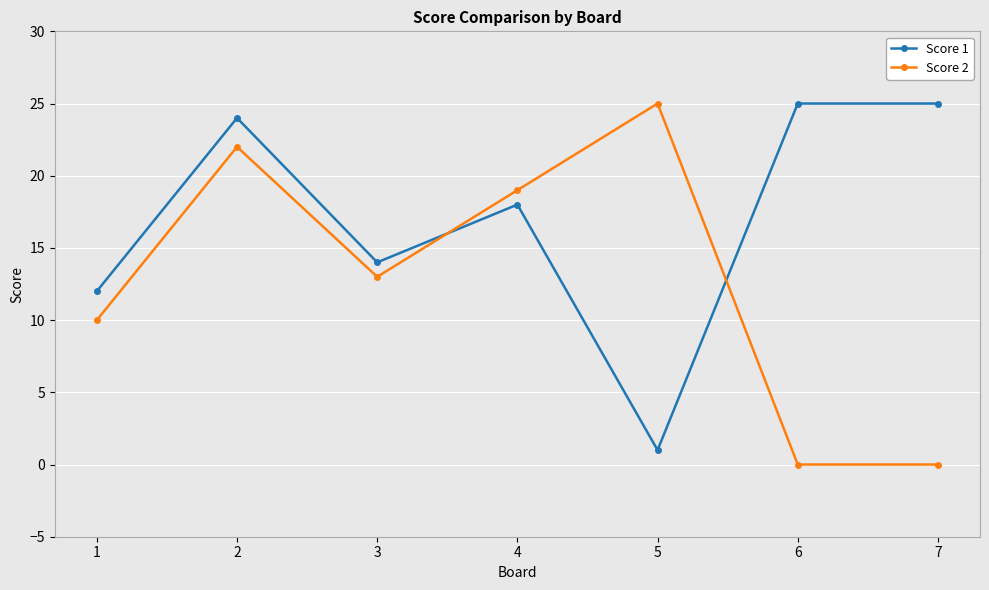

What are all the series names shown in the legend?

Score 1, Score 2